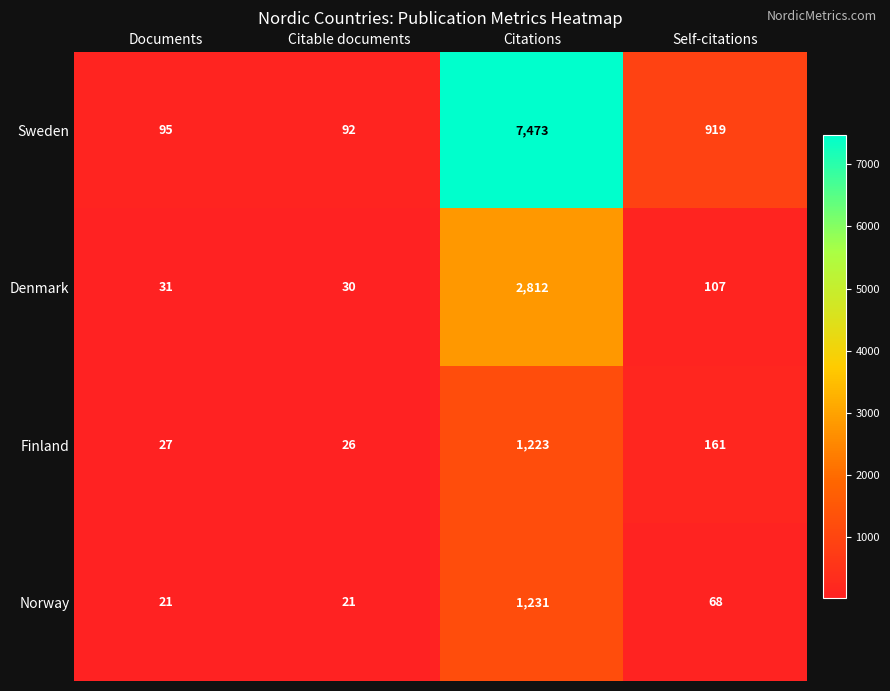

The value of Sweden at Self-citations is 1218. True or false?

False